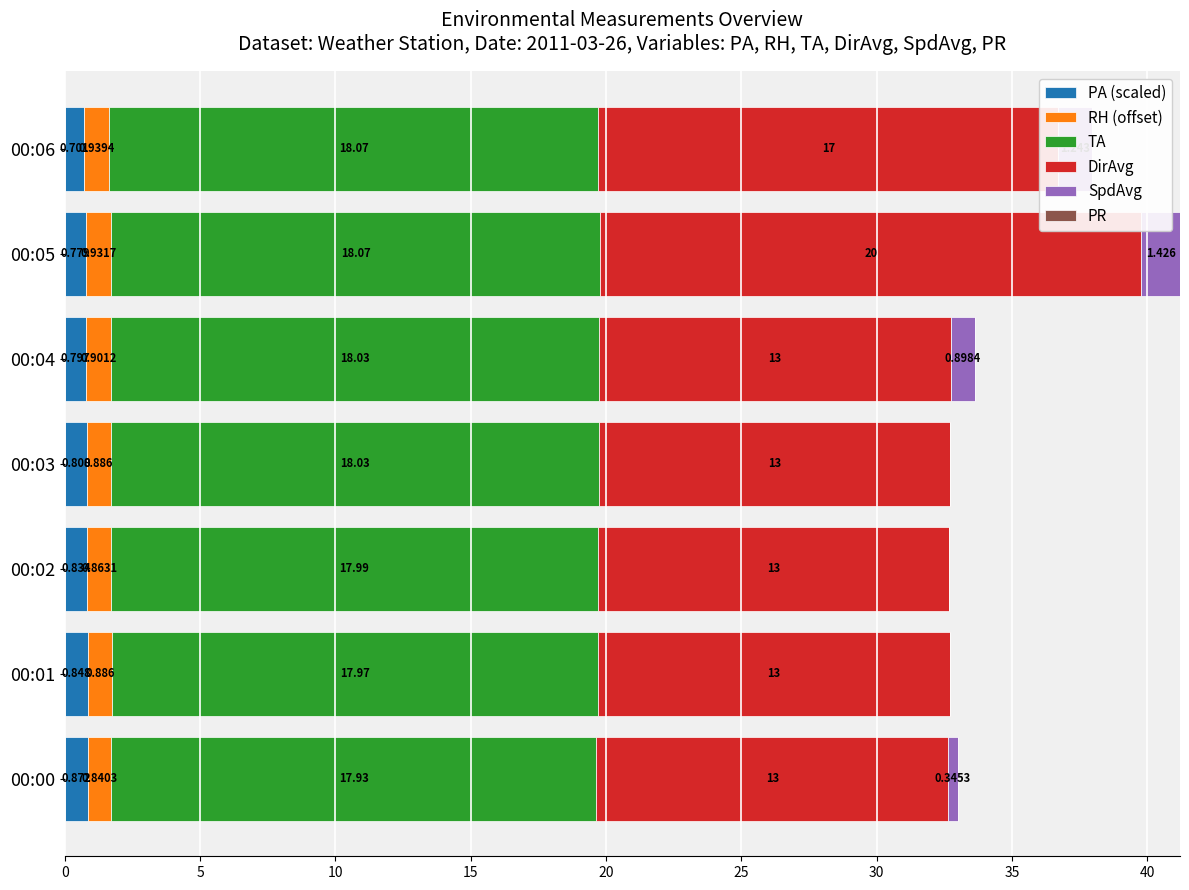

How many distinct data groups are displayed?

5